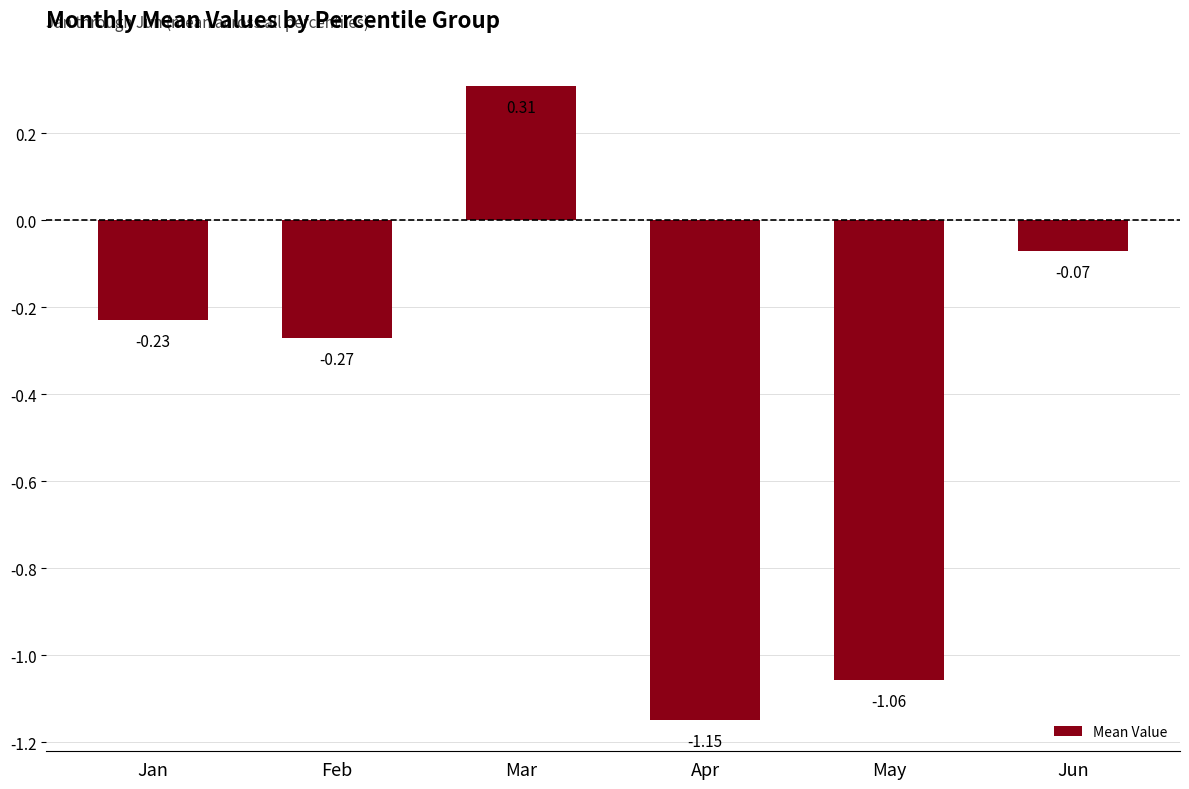

How many bars are there in total?

6